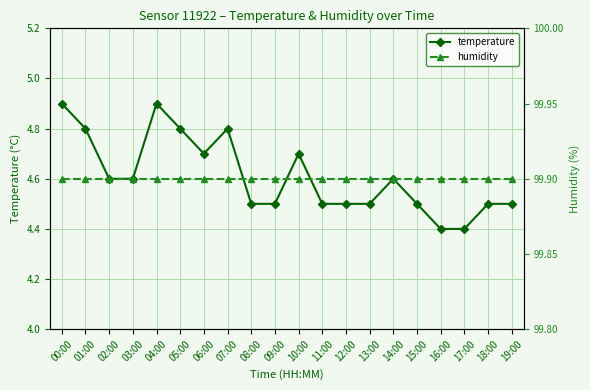

At how many categories does at least one series exceed 7?

20